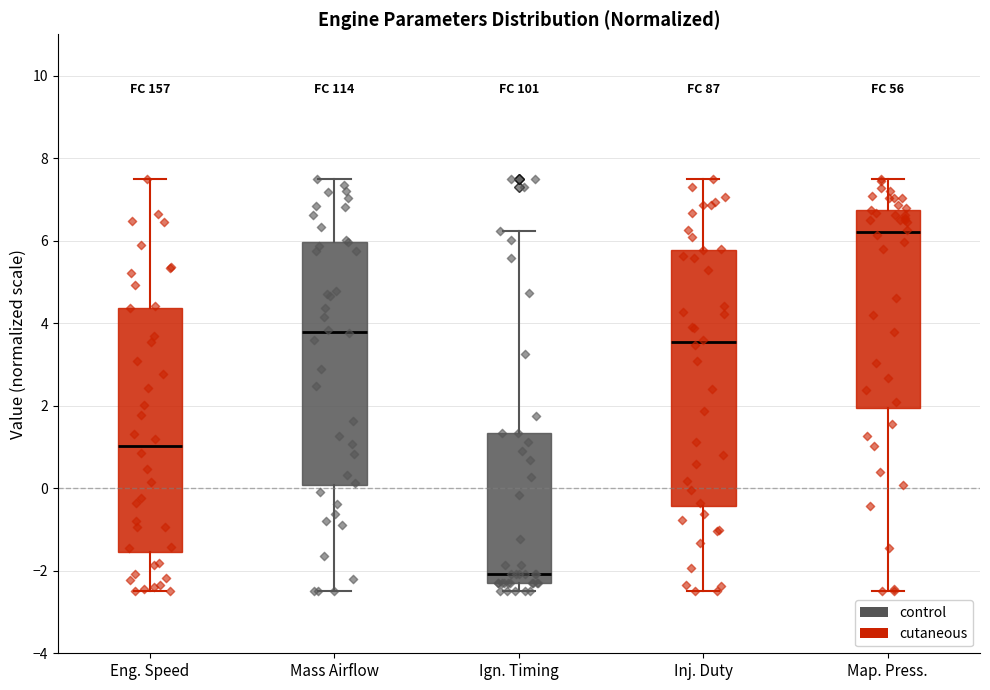

Which box is the tallest, from its lower edge to its upper edge?

Inj. Duty